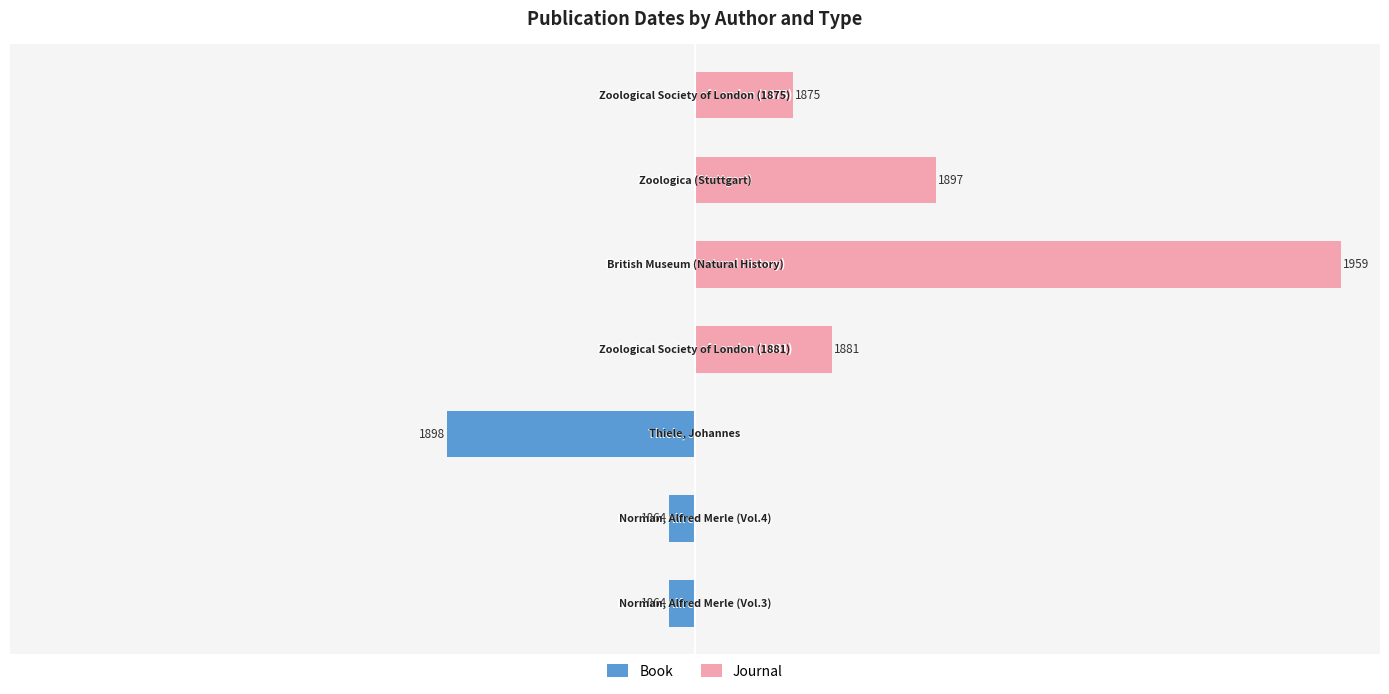

Which series has the widest spread of values?

Journal